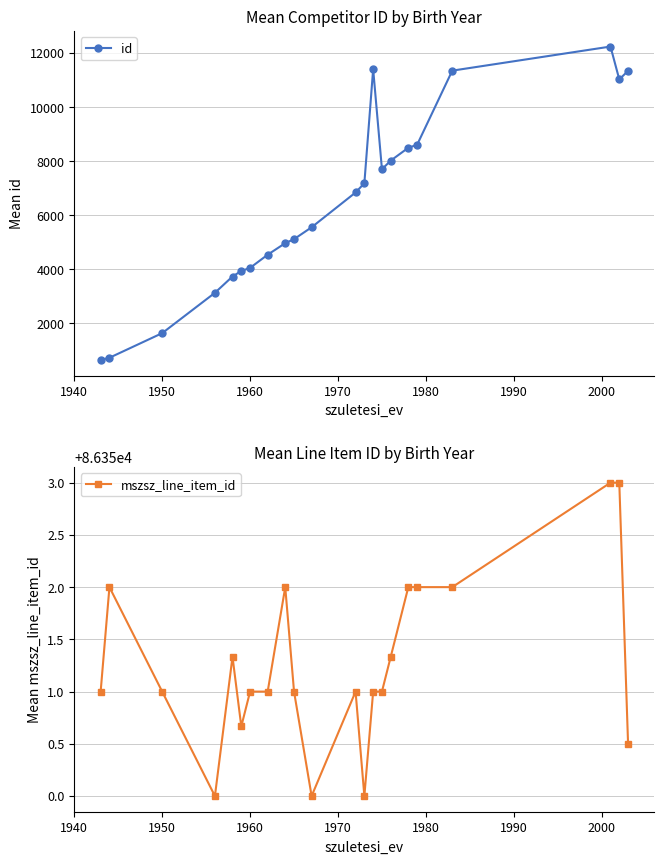

True or false: id has more than 0 points higher than both neighbors.

True